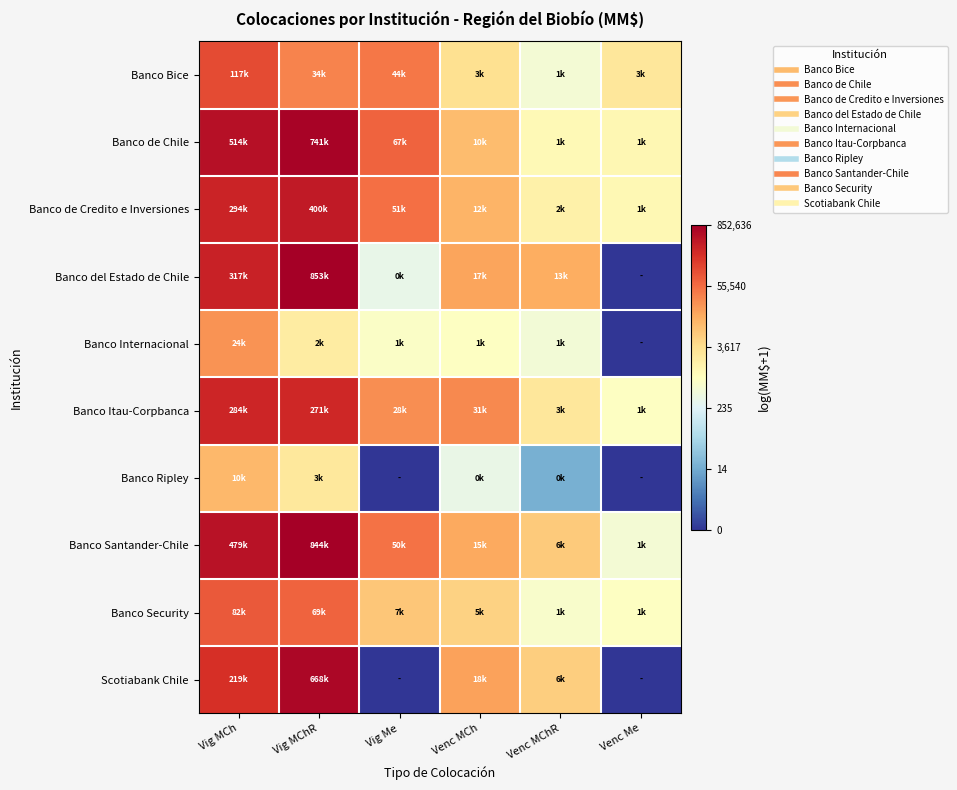

Reading right to left, list all the values displayed in this chart.

Banco Bice: Venc Me=7.9	Venc MChR=6.3	Venc MCh=8.1	Vig Me=10.7	Vig MChR=10.4	Vig MCh=11.7
Banco de Chile: Venc Me=7.2	Venc MChR=7.1	Venc MCh=9.2	Vig Me=11.1	Vig MChR=13.5	Vig MCh=13.2
Banco de Credito e Inversiones: Venc Me=7.1	Venc MChR=7.4	Venc MCh=9.4	Vig Me=10.8	Vig MChR=12.9	Vig MCh=12.6
Banco del Estado de Chile: Venc Me=0.0	Venc MChR=9.5	Venc MCh=9.7	Vig Me=5.8	Vig MChR=13.7	Vig MCh=12.7
Banco Internacional: Venc Me=0.0	Venc MChR=6.3	Venc MCh=6.8	Vig Me=6.7	Vig MChR=7.6	Vig MCh=10.1
Banco Itau-Corpbanca: Venc Me=6.8	Venc MChR=7.9	Venc MCh=10.3	Vig Me=10.2	Vig MChR=12.5	Vig MCh=12.6
Banco Ripley: Venc Me=0.0	Venc MChR=2.9	Venc MCh=5.9	Vig Me=0.0	Vig MChR=7.8	Vig MCh=9.2
Banco Santander-Chile: Venc Me=6.3	Venc MChR=8.8	Venc MCh=9.6	Vig Me=10.8	Vig MChR=13.6	Vig MCh=13.1
Banco Security: Venc Me=6.7	Venc MChR=6.5	Venc MCh=8.5	Vig Me=8.9	Vig MChR=11.1	Vig MCh=11.3
Scotiabank Chile: Venc Me=0.0	Venc MChR=8.7	Venc MCh=9.8	Vig Me=0.0	Vig MChR=13.4	Vig MCh=12.3